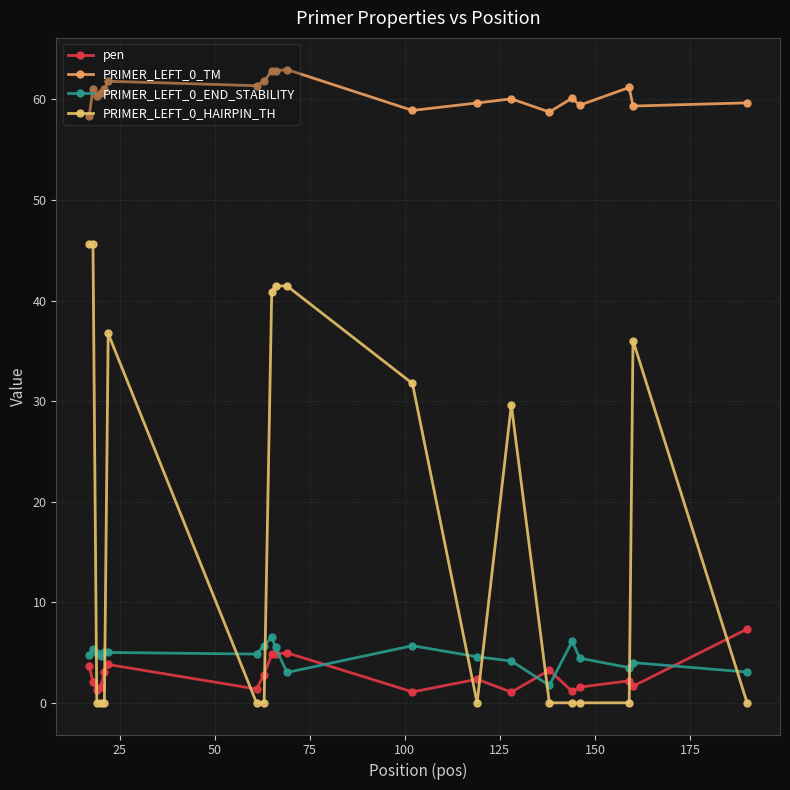

What is the value of the PRIMER_LEFT_0_TM point at the 10th from the left?

62.8